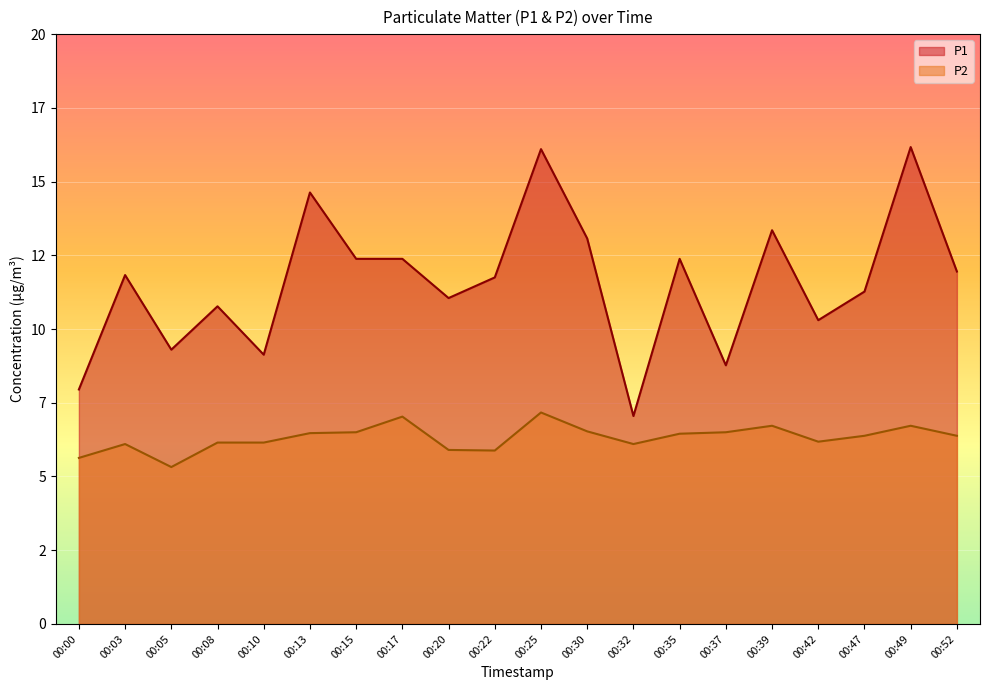

At which label does P1 reach its peak?

00:49